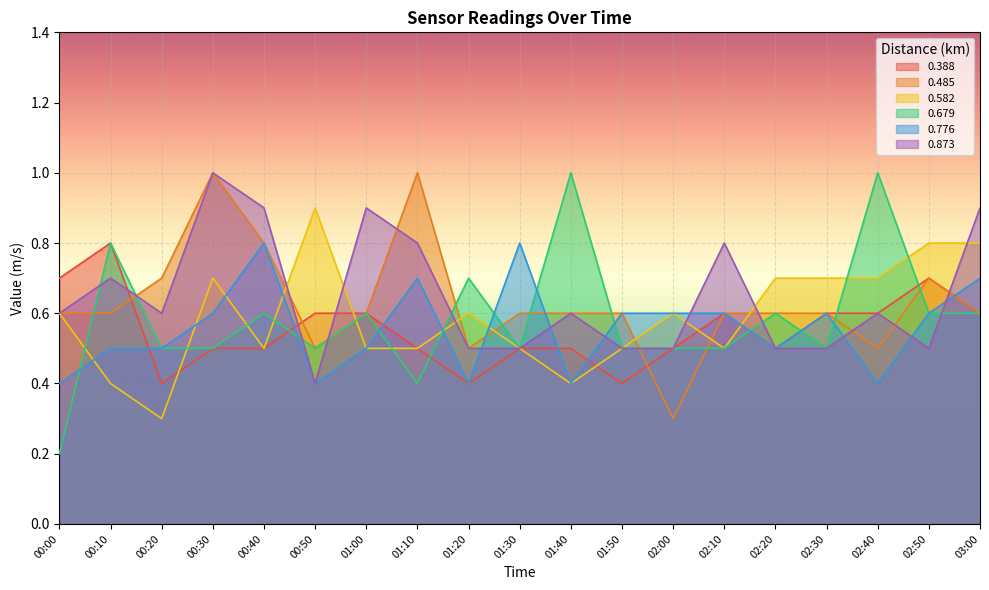

True or false: 0.776 has a value of 0.9 at 00:20.

False